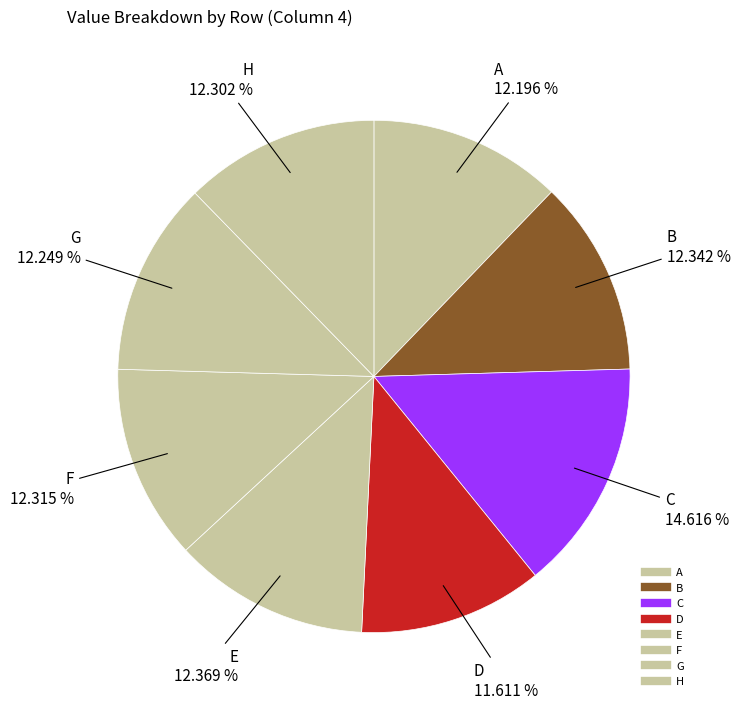

To the nearest percent, what is the combined percentage of B and G?

25%